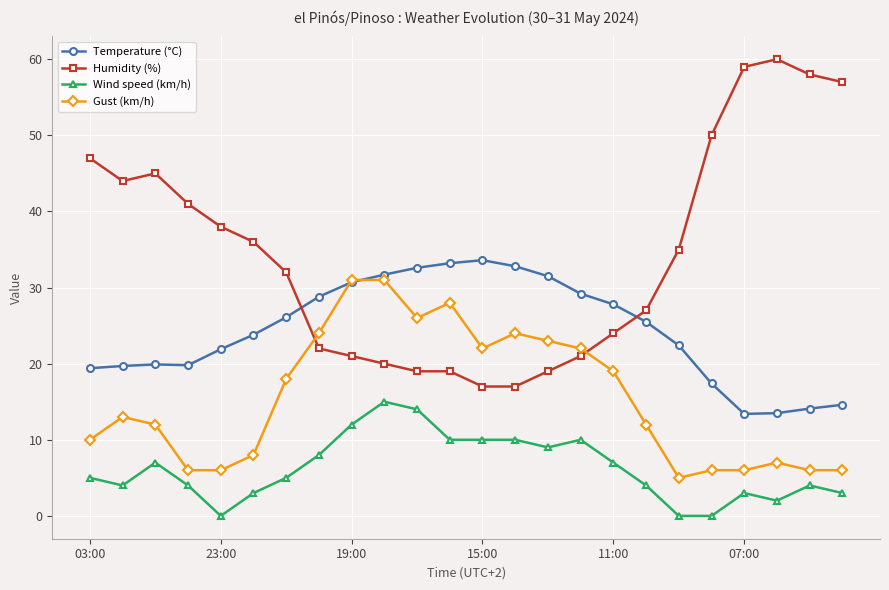

Which series has the largest total across all categories?

Humidity (%)